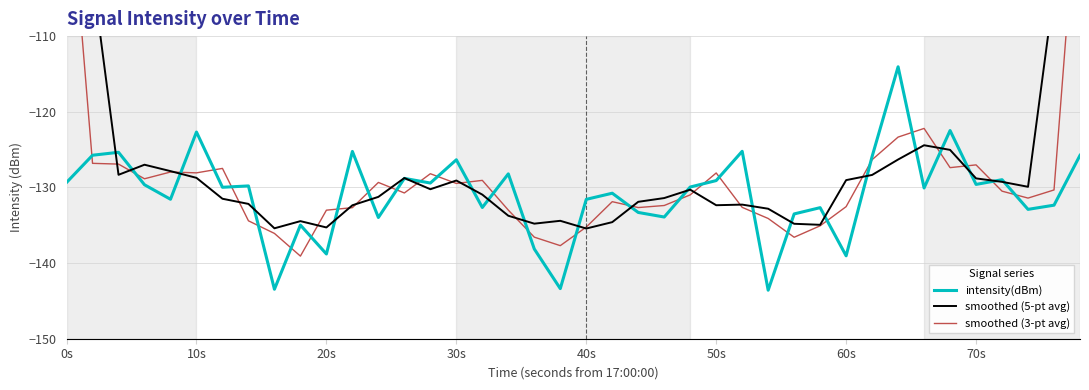

How many interior local peaks does the smoothed (3-pt avg) series have?

9